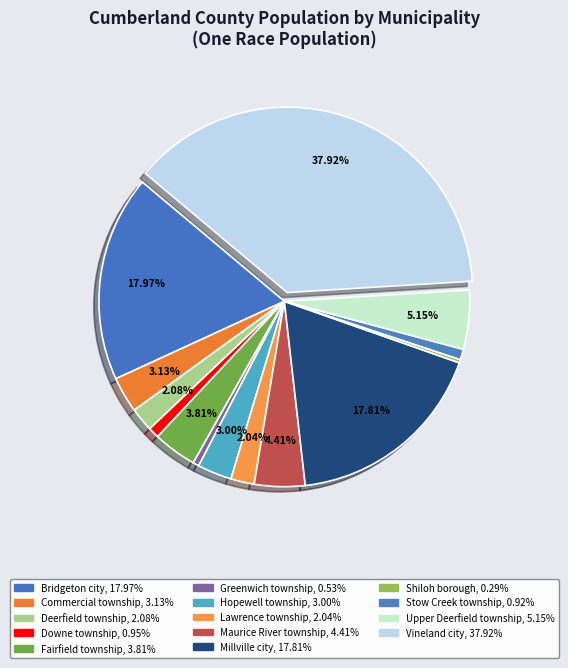

Combined, do Millville city and Bridgeton city account for over 50%?

No